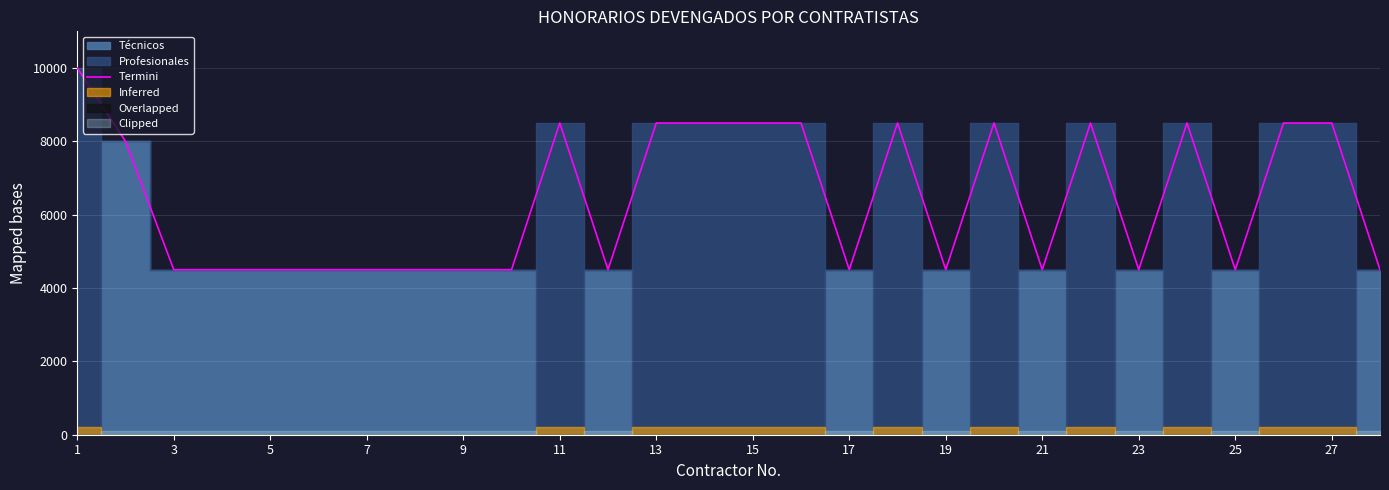

What is the minimum value for Termini?

4500